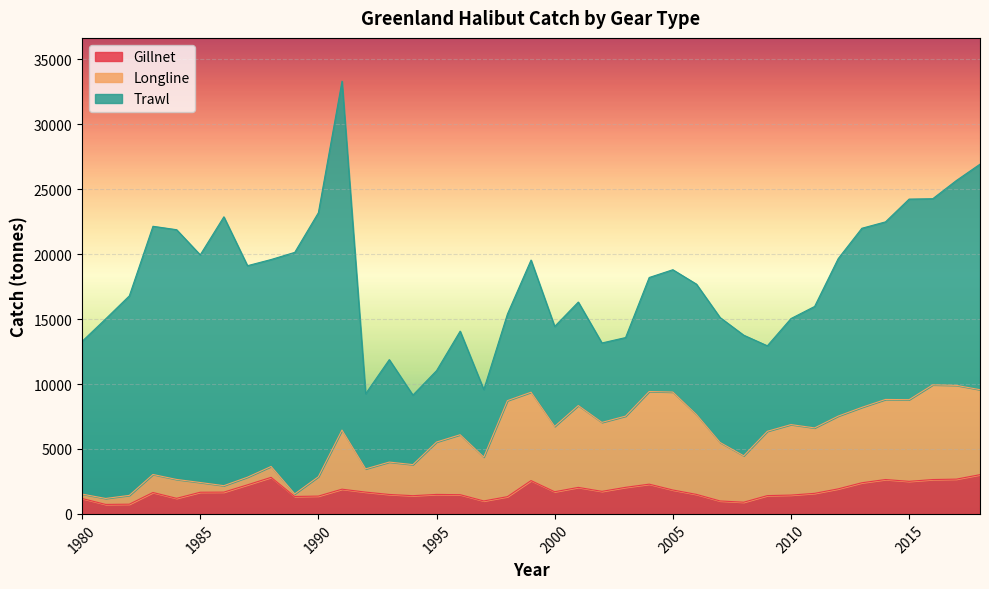

True or false: Gillnet and Longline intersect in this chart.

False